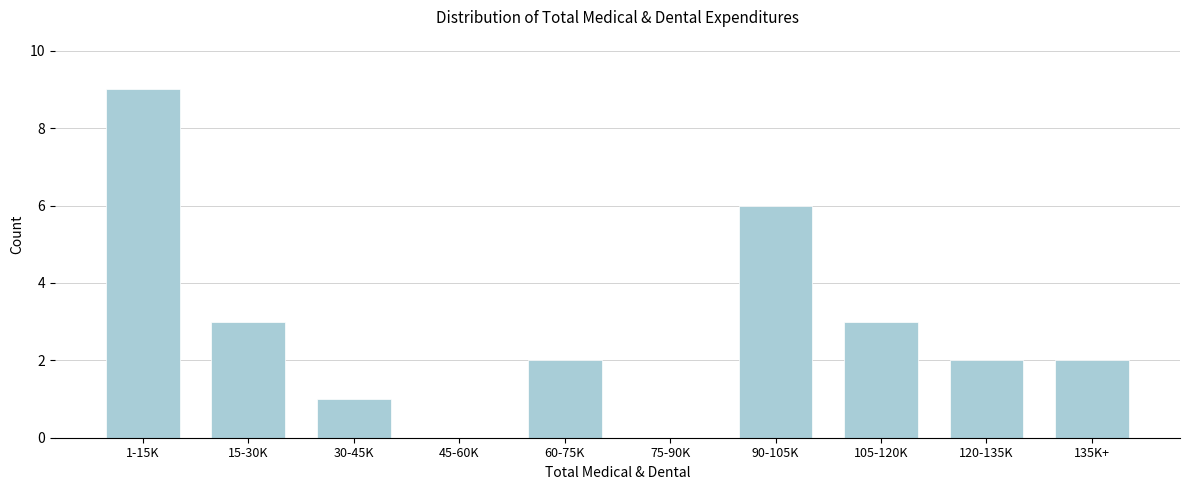

Reading right to left, list all the values displayed in this chart.

135K+=2	120-135K=2	105-120K=3	90-105K=6	75-90K=0	60-75K=2	45-60K=0	30-45K=1	15-30K=3	1-15K=9